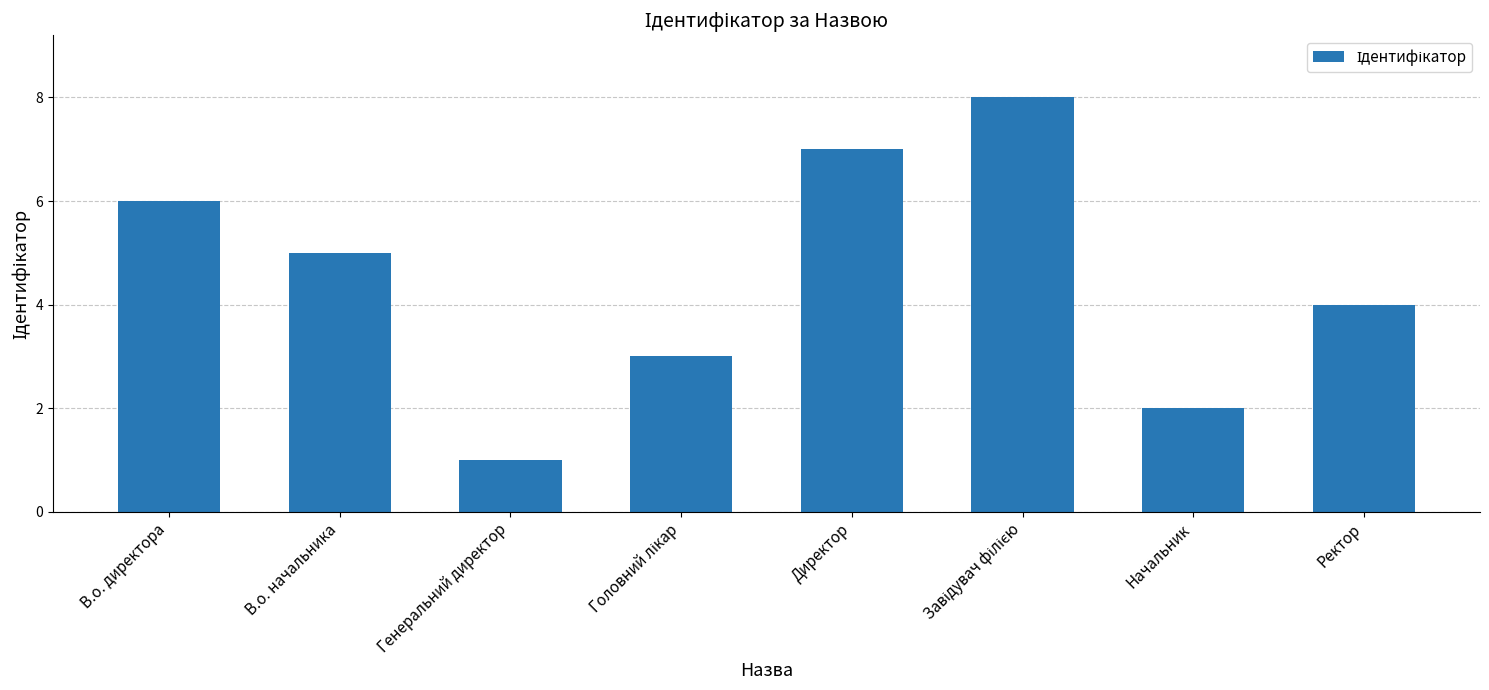

What is the label of the 3rd bar from the left?

Генеральний директор